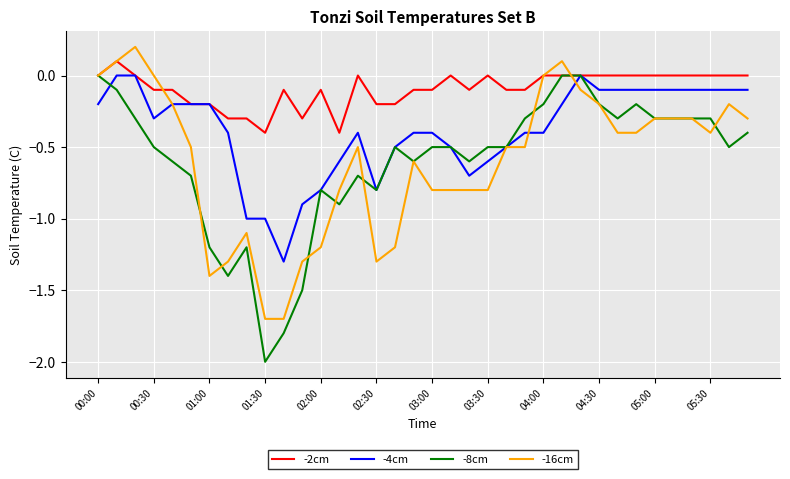

Which series has the widest spread of values?

-8cm